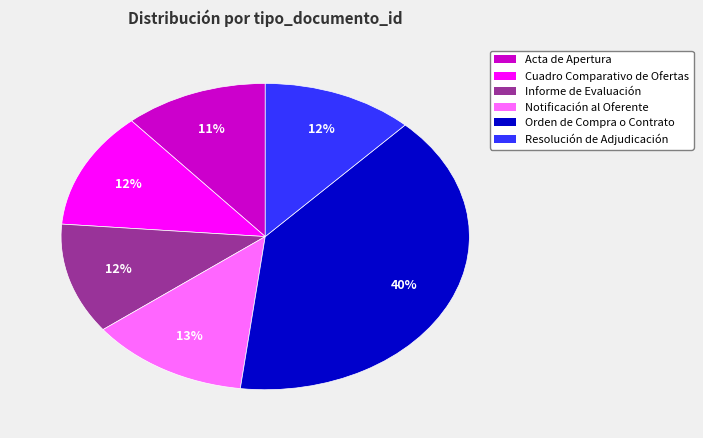

Is there a majority slice in this chart?

No